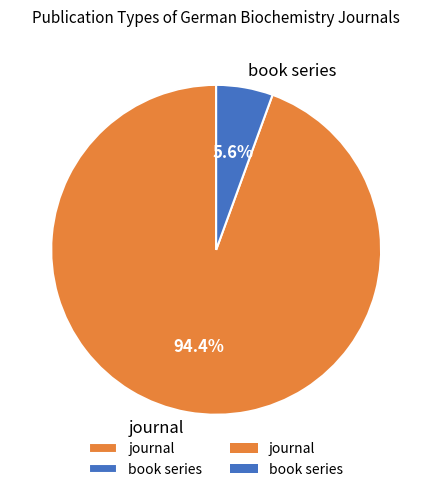

How many slices are in this pie chart?

2